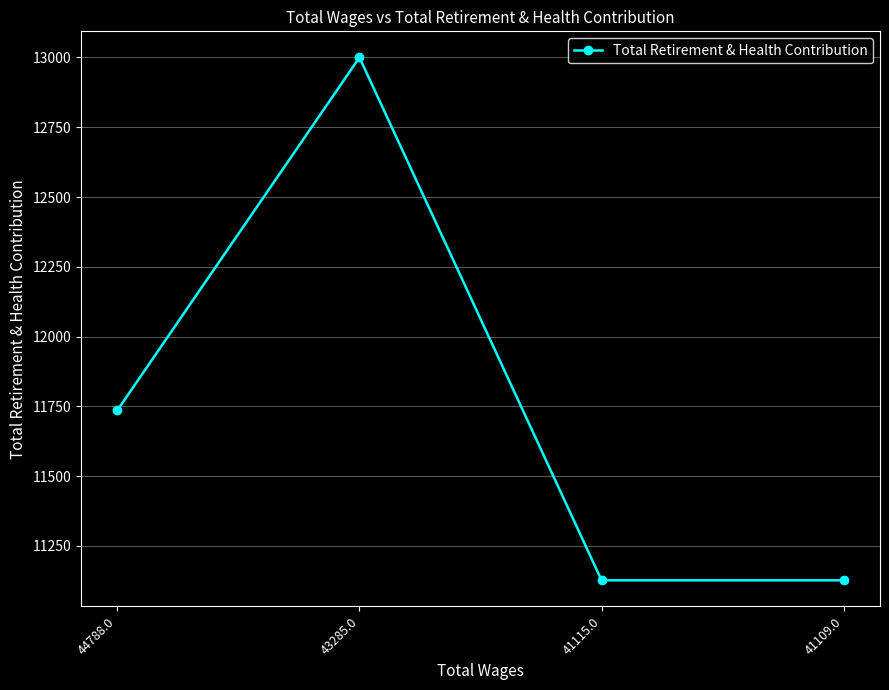

How many categories are shown in the chart?

4